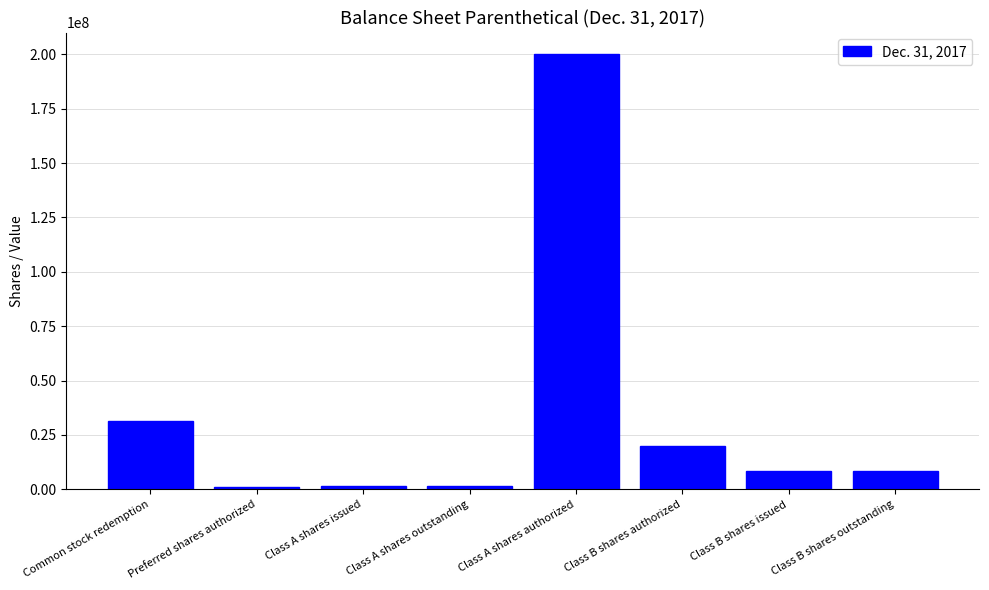

Read the value at Class B shares authorized.

20000000